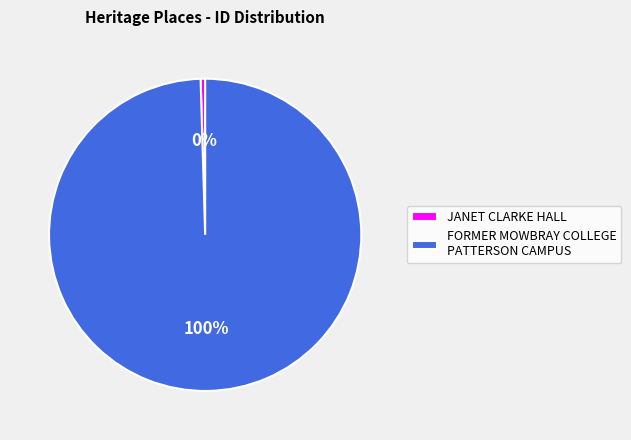

Rank the categories by value from highest to lowest.

FORMER MOWBRAY COLLEGE PATTERSON CAMPUS, JANET CLARKE HALL